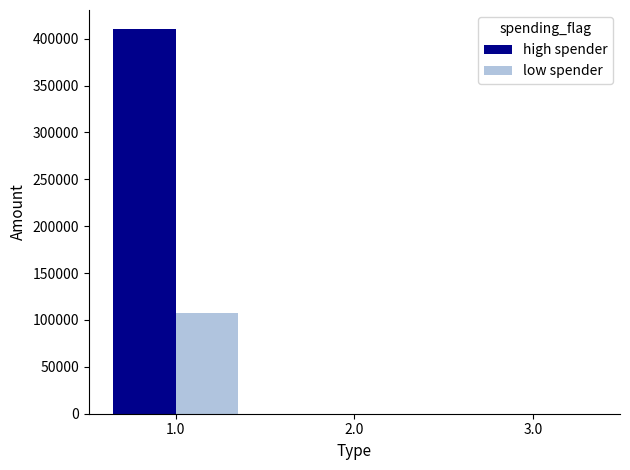

Count the number of data series in this chart.

2